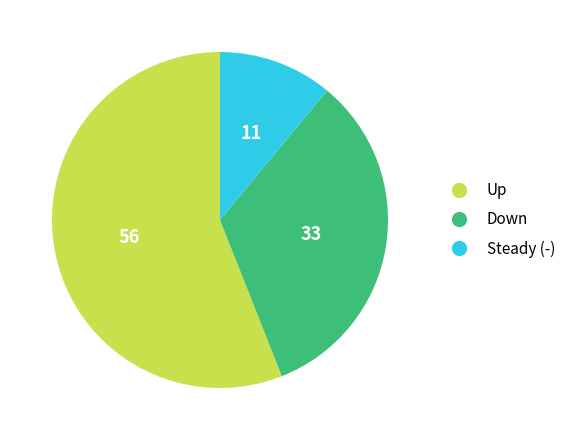

Combined, do Up and Down account for over 50%?

Yes